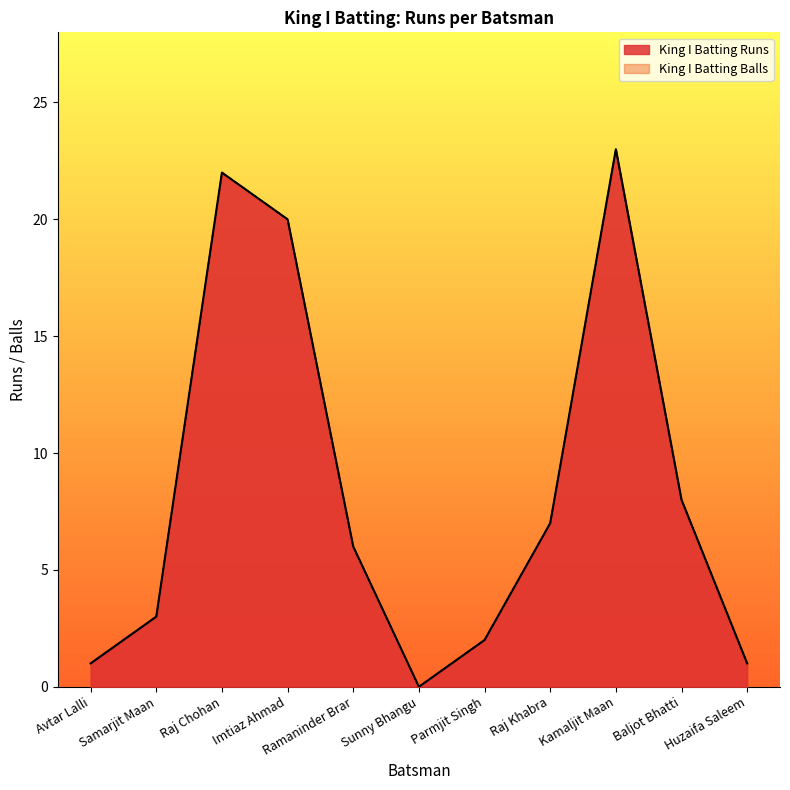

How many lines are shown in the chart?

2